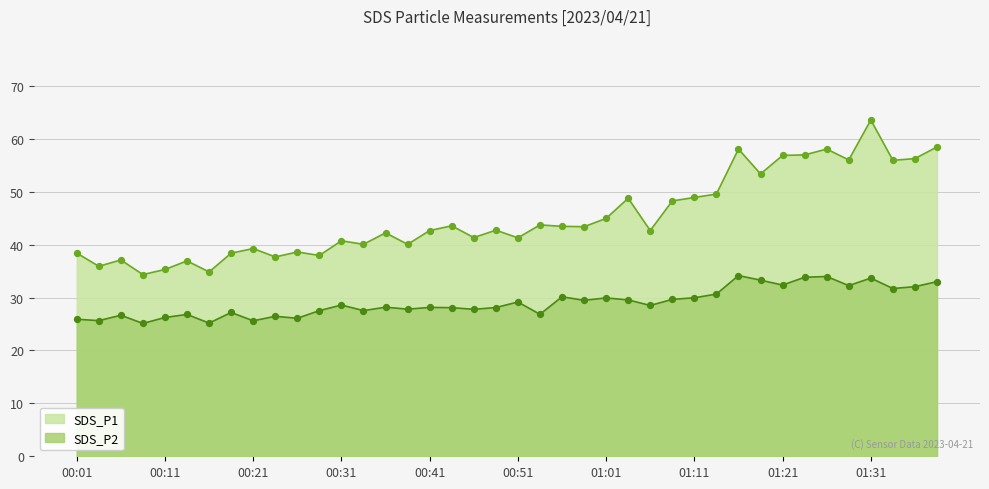

Is the value of SDS_P2 at 00:21 greater than the value of SDS_P1 at 00:58?

No